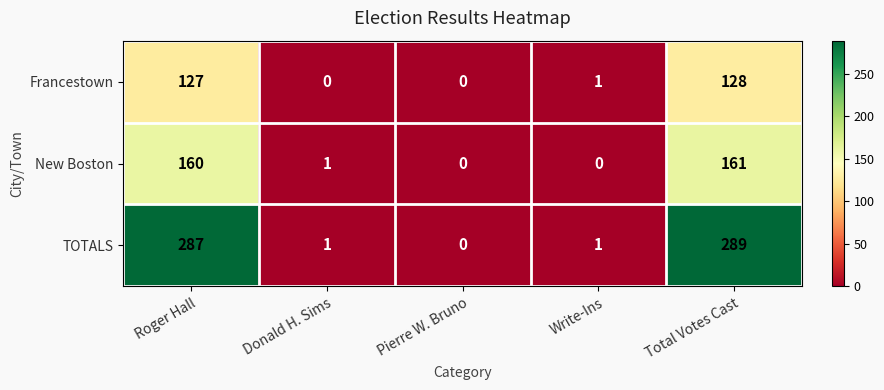

Reading left to right, what are all the values shown in this chart?

Francestown: 127	0	0	1	128
New Boston: 160	1	0	0	161
TOTALS: 287	1	0	1	289